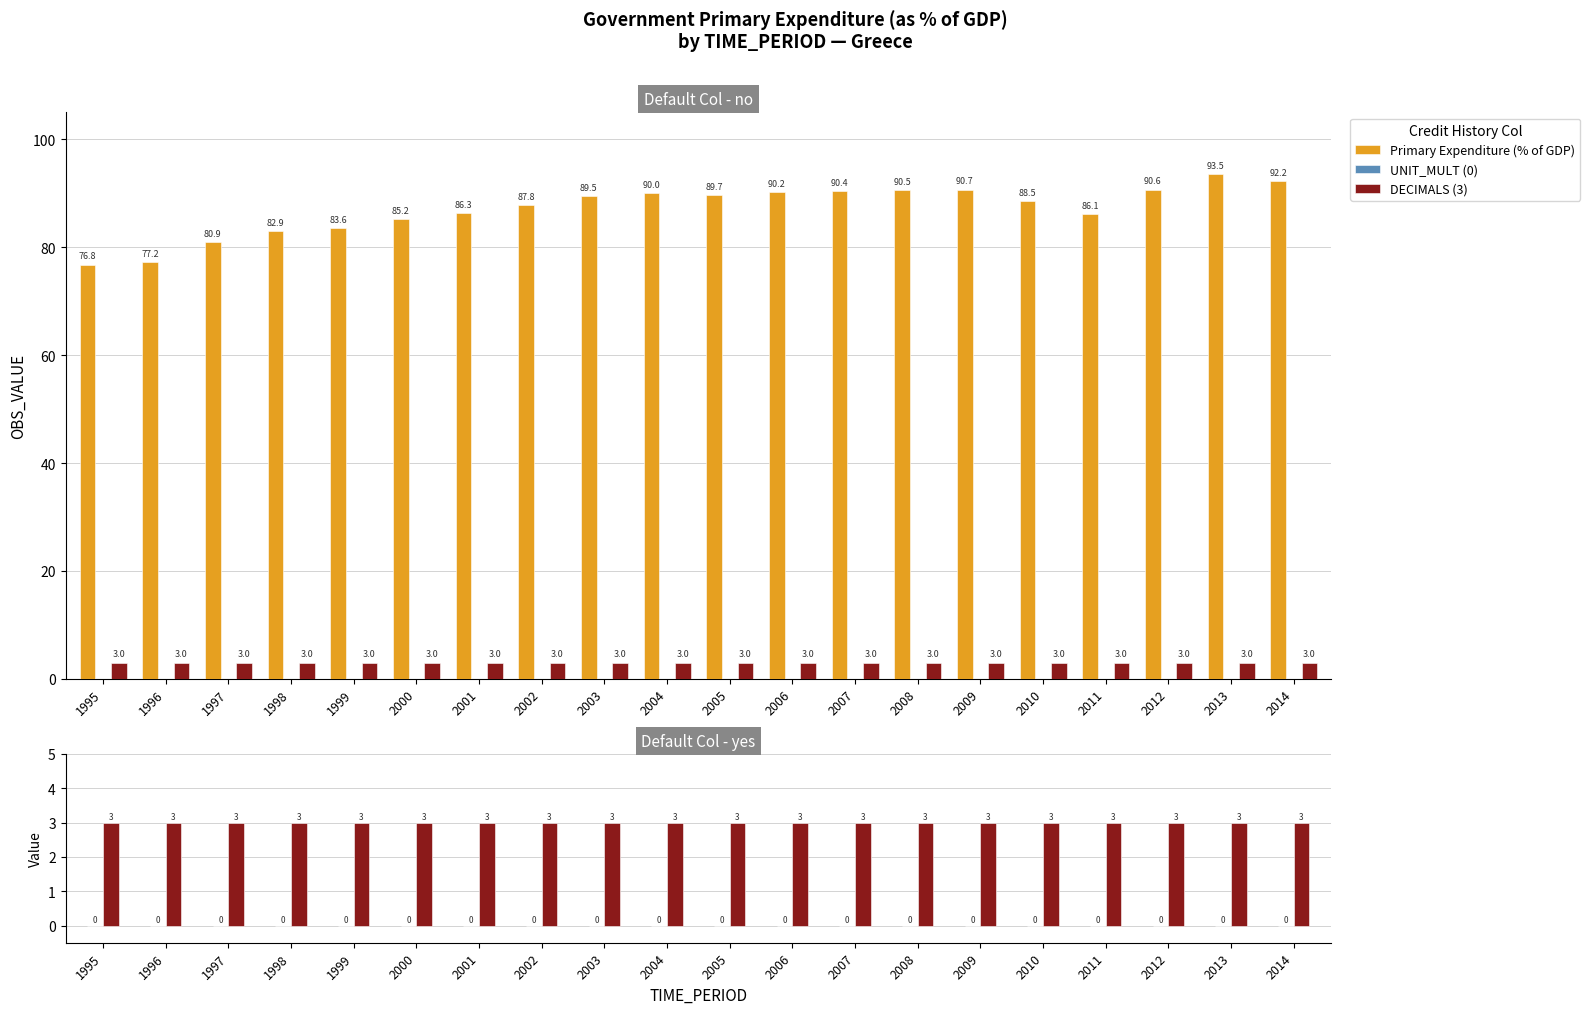

Reading left to right, transcribe all the data shown in this chart.

Primary Expenditure (% of GDP): 76.8	77.2	80.9	82.9	83.6	85.2	86.3	87.8	89.5	90.0	89.7	90.2	90.4	90.5	90.7	88.5	86.1	90.6	93.5	92.2
UNIT_MULT (0): 0.0	0.0	0.0	0.0	0.0	0.0	0.0	0.0	0.0	0.0	0.0	0.0	0.0	0.0	0.0	0.0	0.0	0.0	0.0	0.0
DECIMALS (3): 3.0	3.0	3.0	3.0	3.0	3.0	3.0	3.0	3.0	3.0	3.0	3.0	3.0	3.0	3.0	3.0	3.0	3.0	3.0	3.0